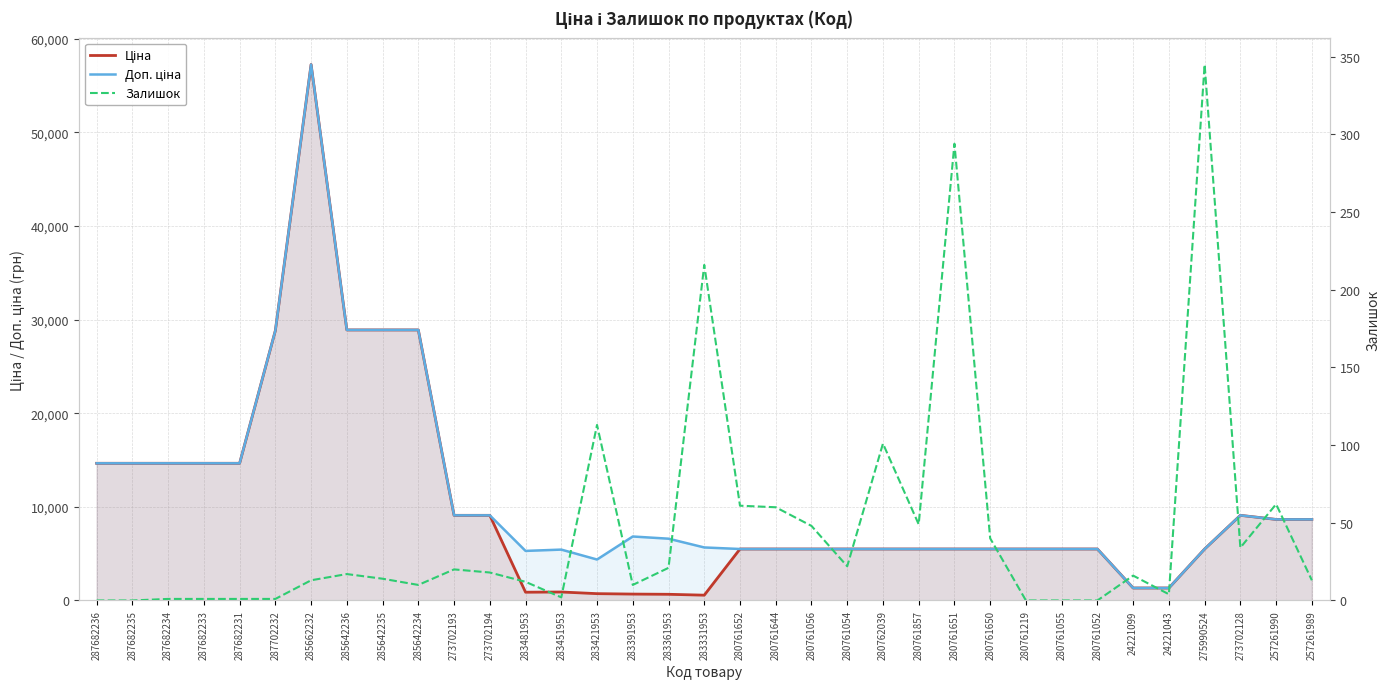

True or false: Залишок has a value of 216.0 at 283331953.

True